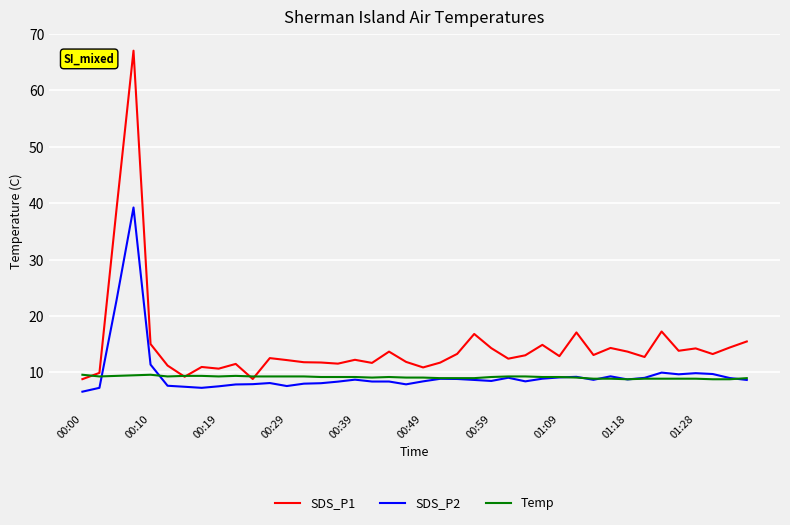

Which series has the widest spread of values?

SDS_P1